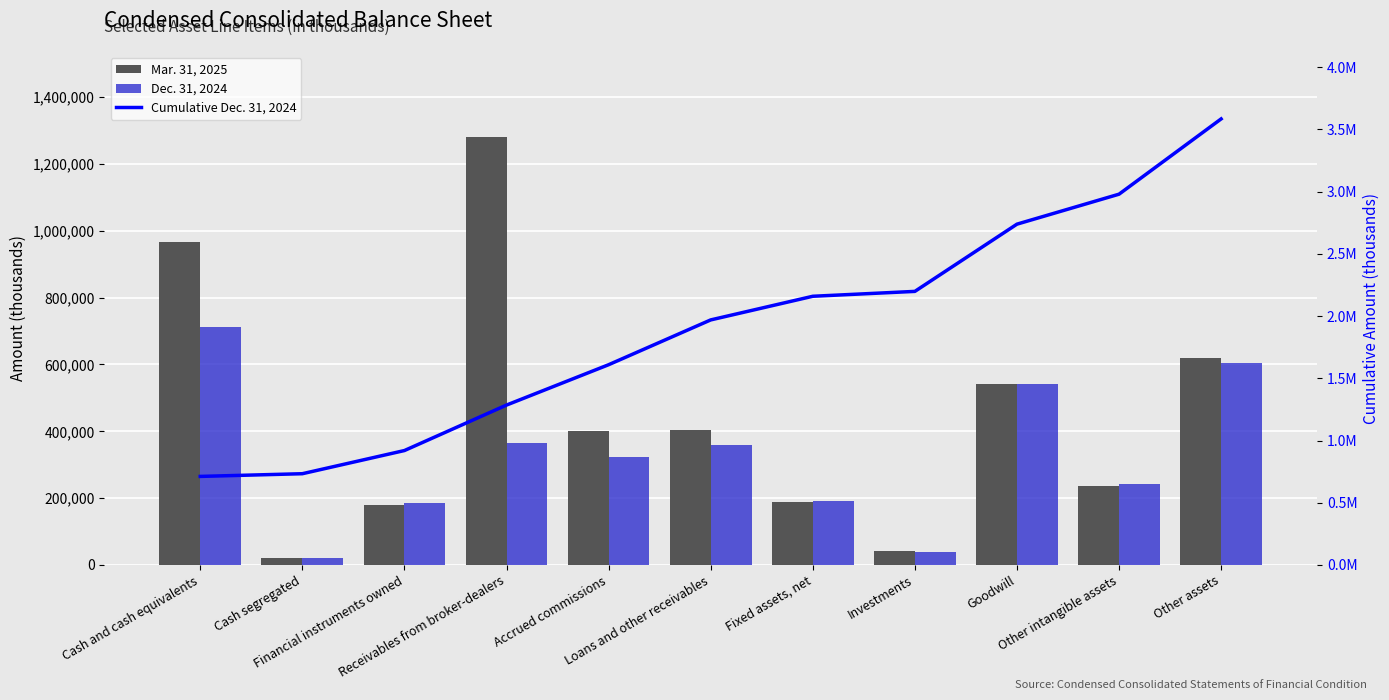

What is the sum of the Mar. 31, 2025 values at Accrued commissions and Loans and other receivables?

806108